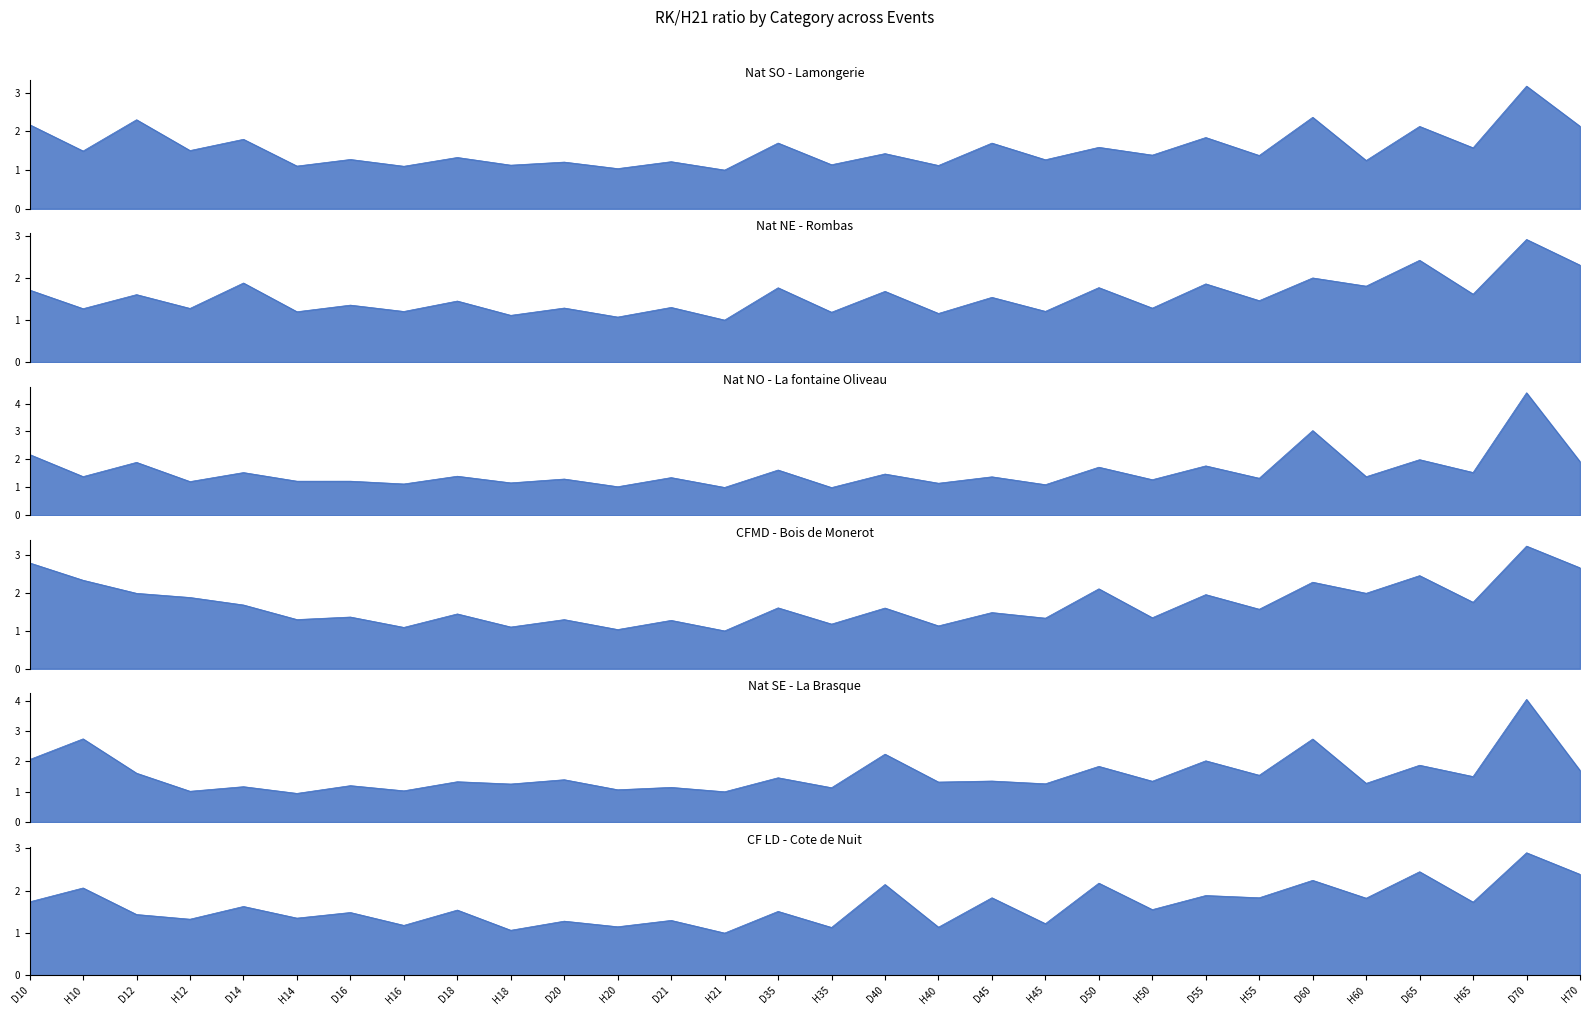

How many distinct data groups are displayed?

6